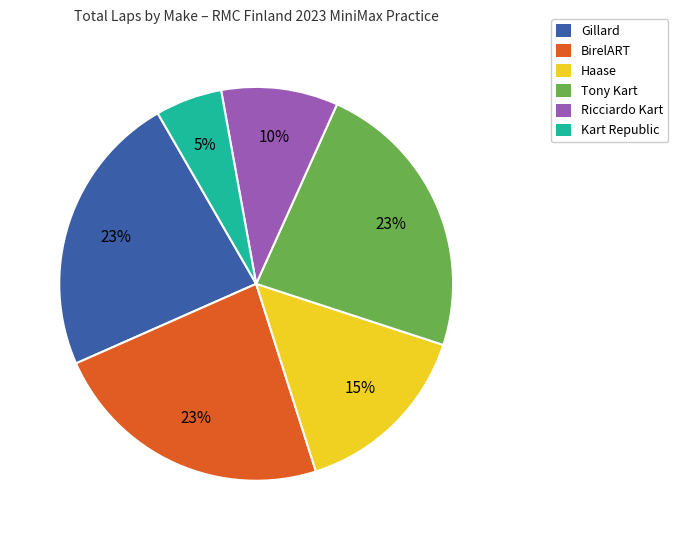

How many slices are in this pie chart?

6